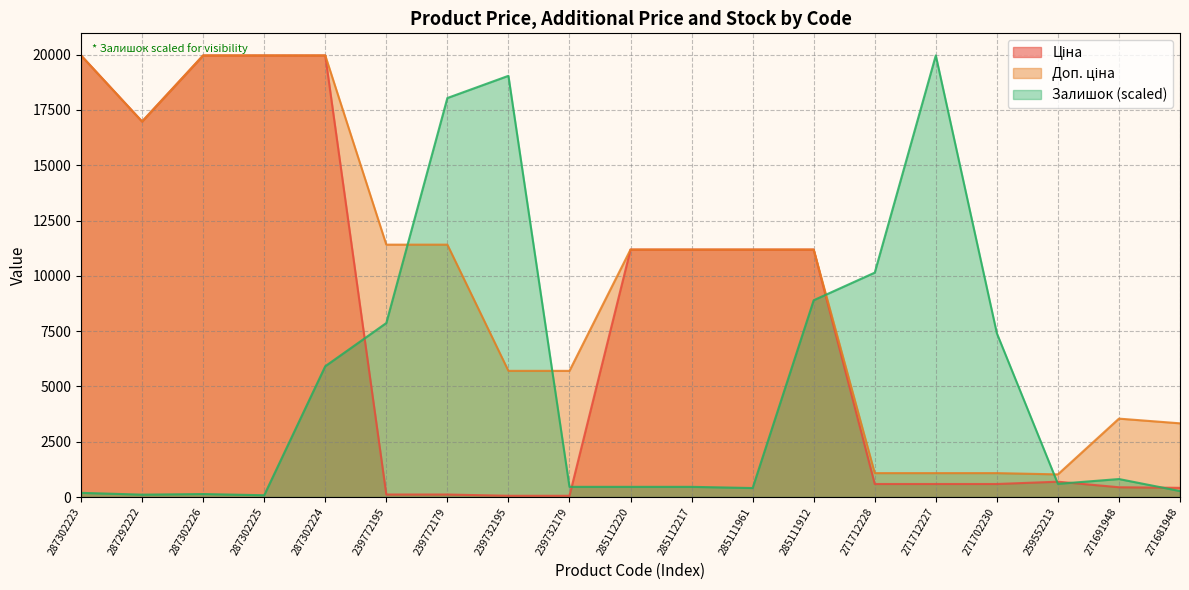

Which series has the largest total across all categories?

Доп. ціна